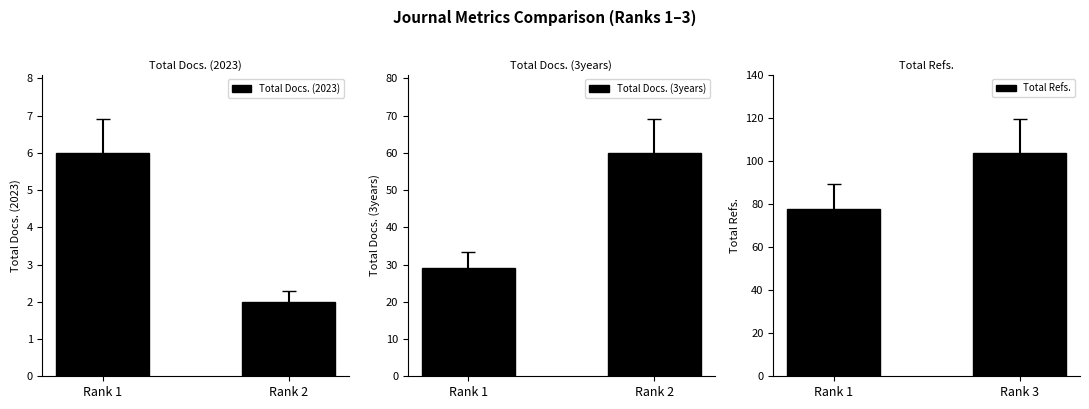

What is the sum of the Total Docs. (2023) values at Rank 2 and Rank 1?

8